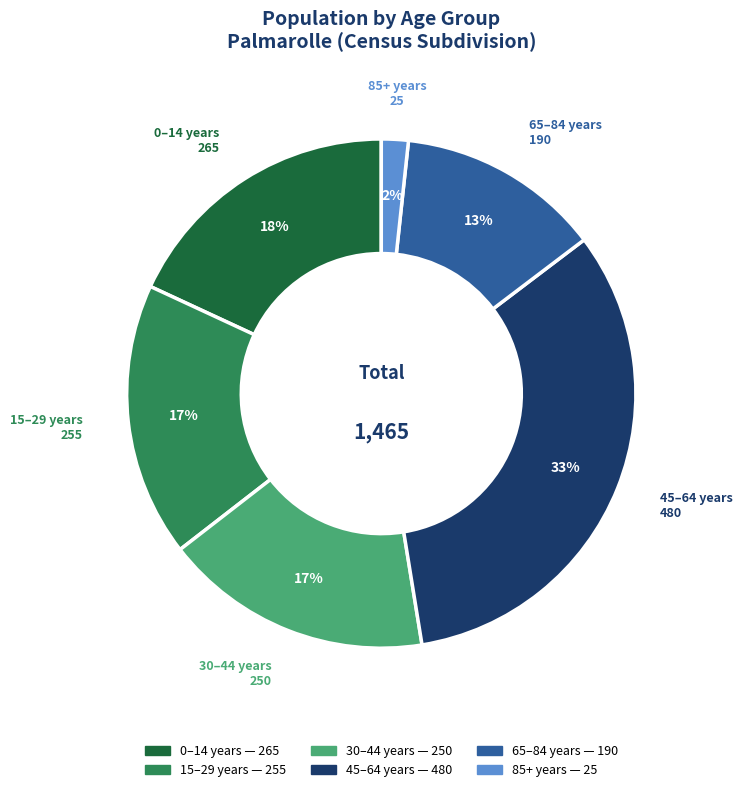

To the nearest percent, what is the difference between the largest and smallest slice percentages?

31%